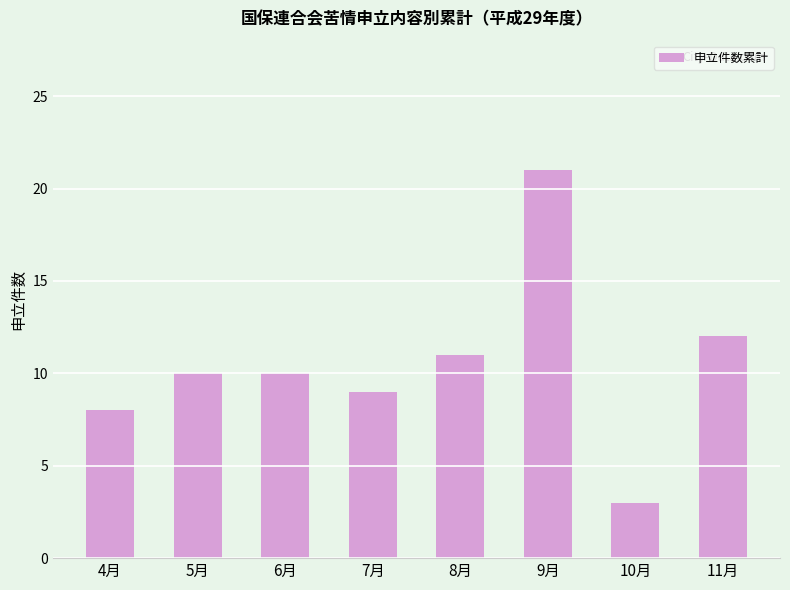

Between 9月 and 5月, which is larger?

9月